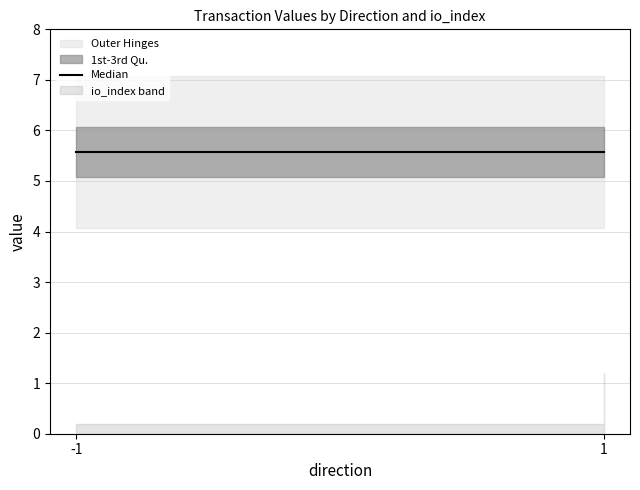

True or false: io_index and value intersect in this chart.

False